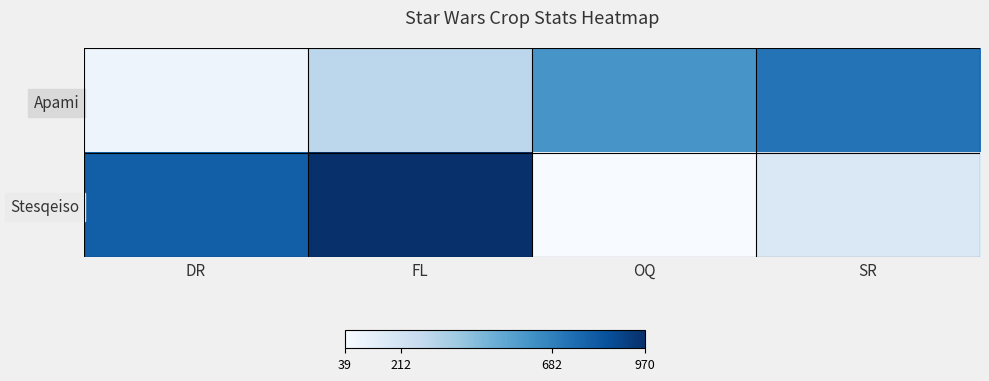

List the series in order of their peak value, lowest first.

Apami, Stesqeiso